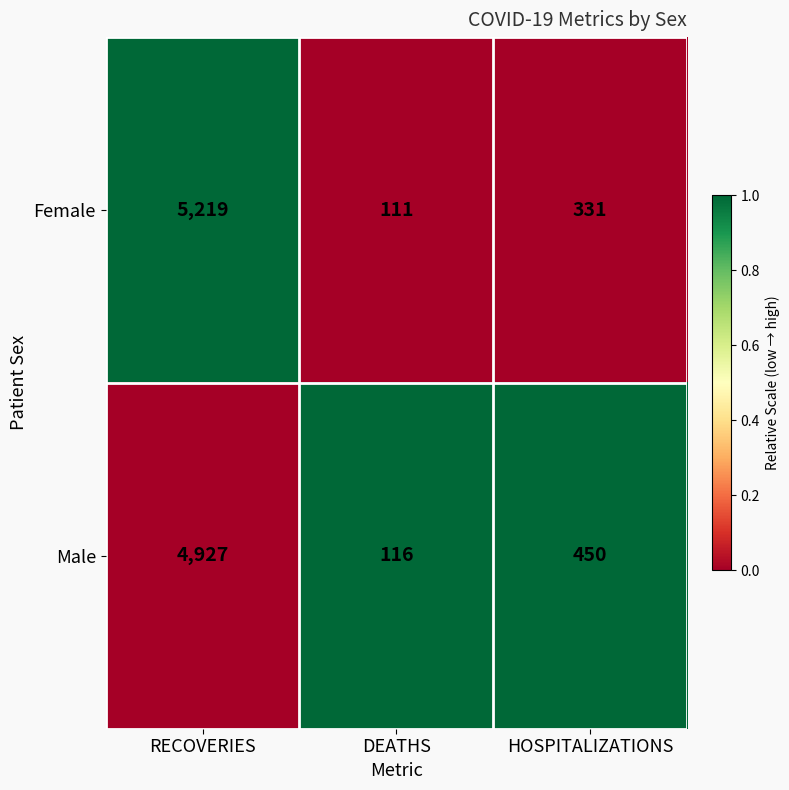

What is the difference between the highest and lowest values at HOSPITALIZATIONS?

119